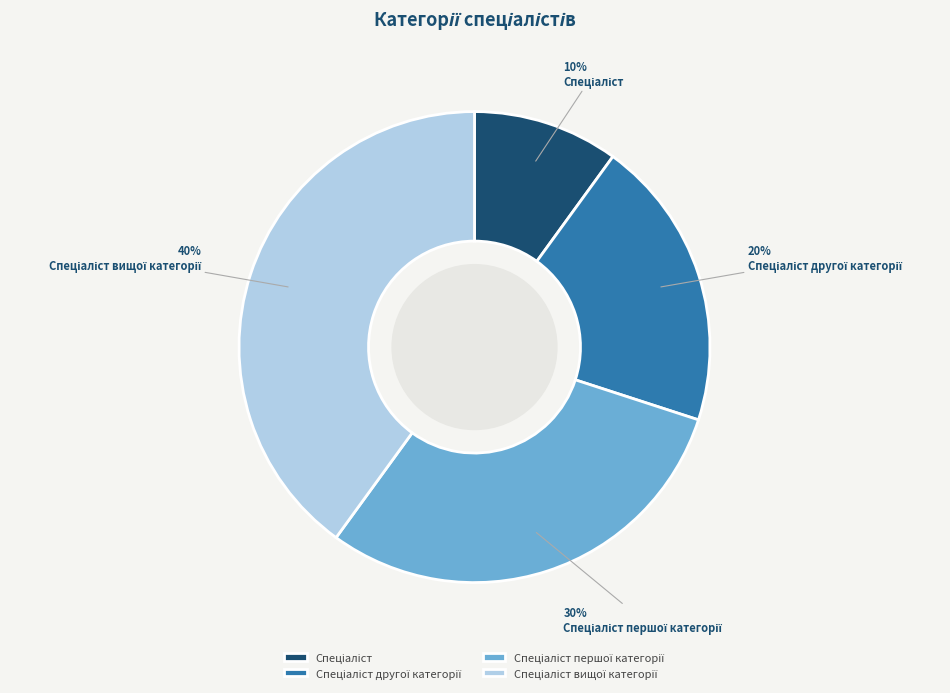

Does any single category account for the majority?

No